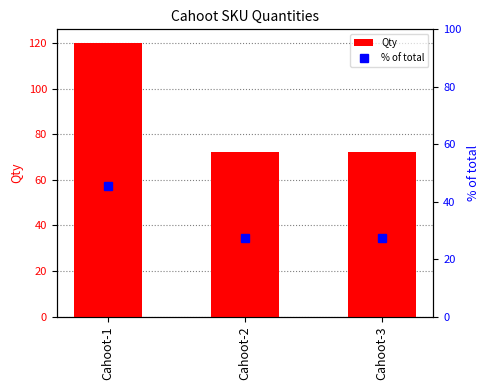

Is it true that Qty equals 72.0 at Cahoot-3?

True